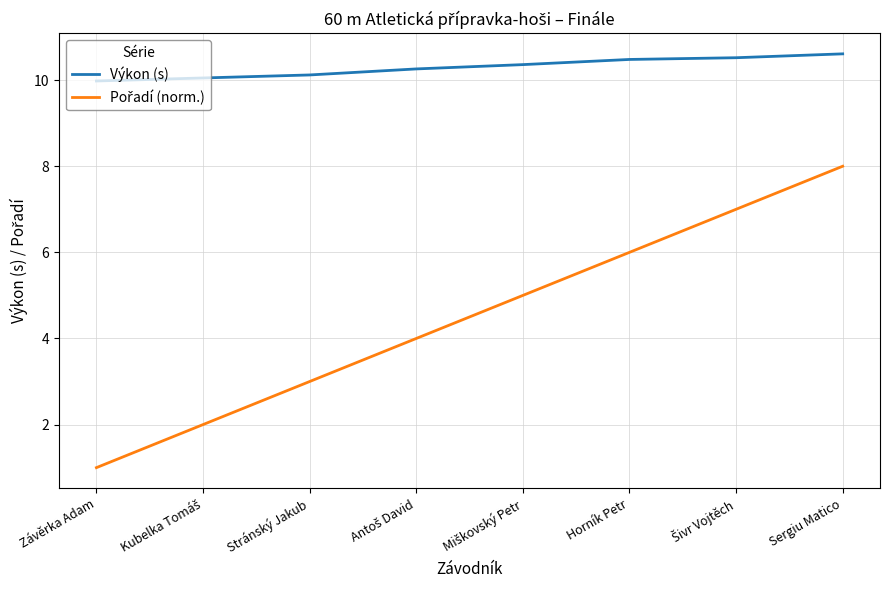

Which label corresponds to the smallest value in the chart?

Závěrka Adam